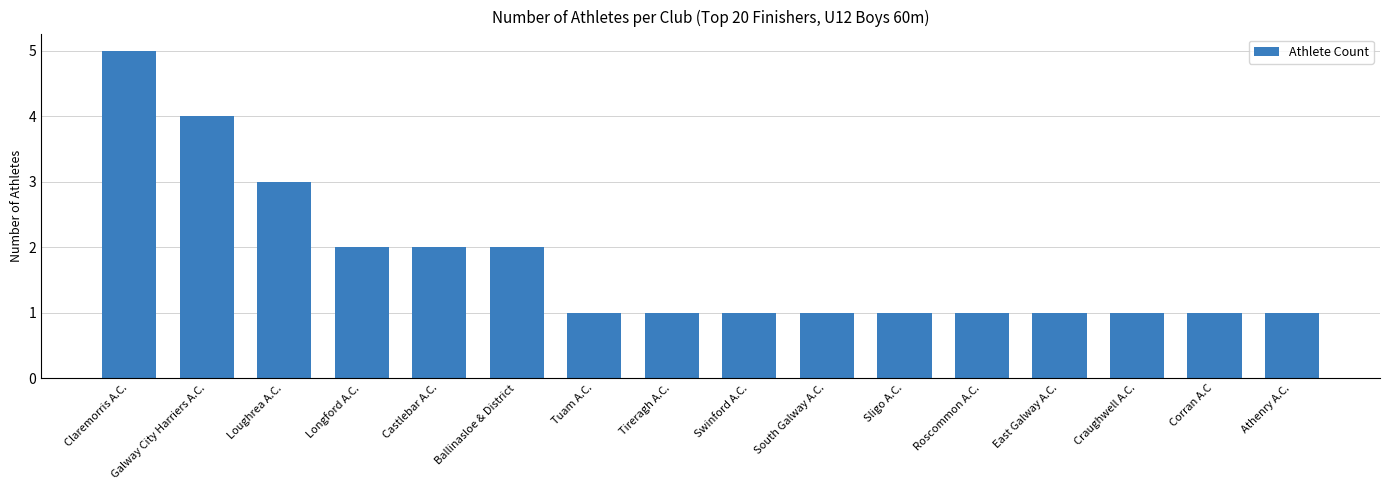

What is the greatest value displayed?

5